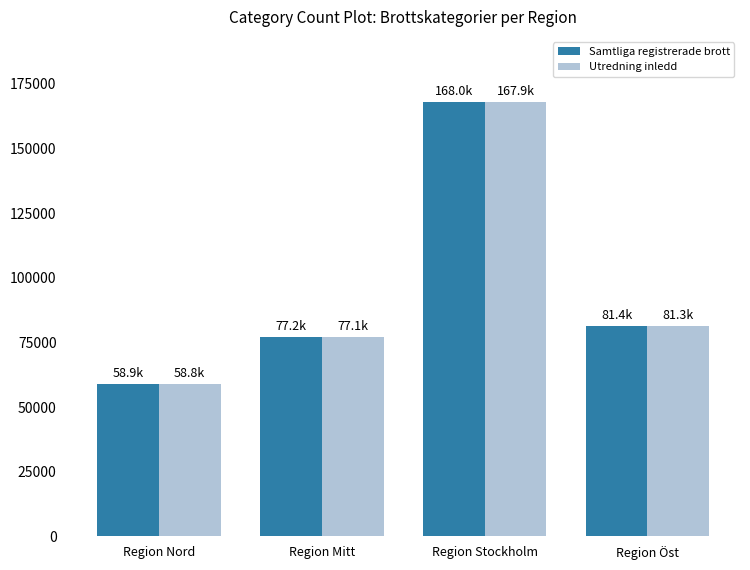

True or false: Samtliga registrerade brott has a value of 96474 at Region Nord.

False